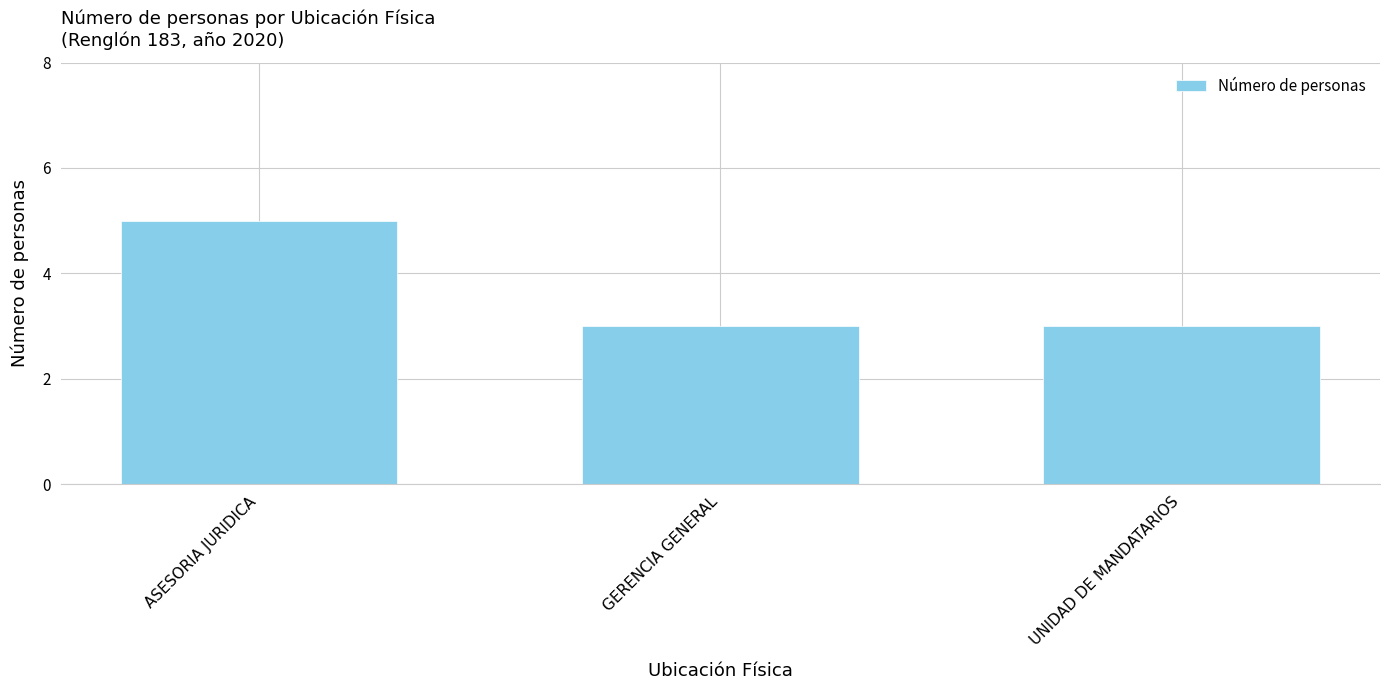

The value at ASESORIA JURIDICA is 5. True or false?

True